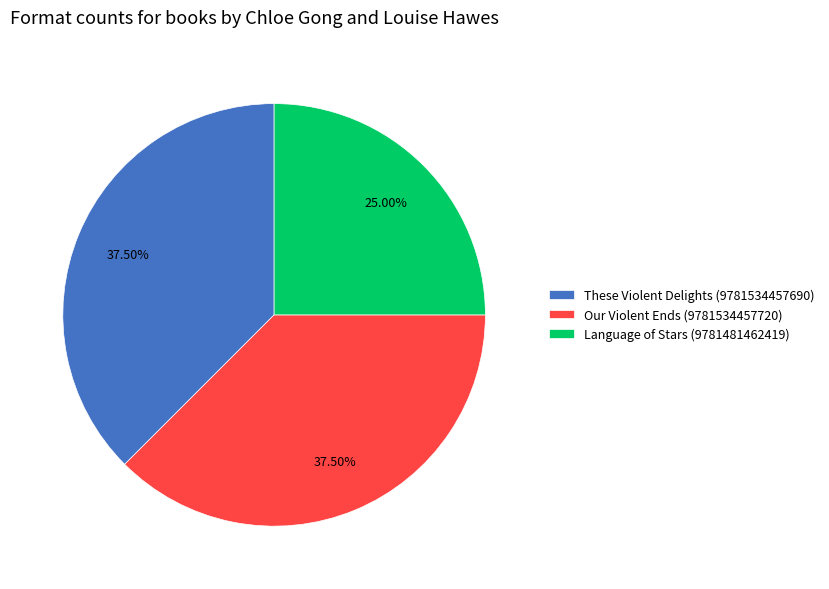

What is the ratio of the value at These Violent Delights (9781534457690) to the value at Language of Stars (9781481462419)?

1.5